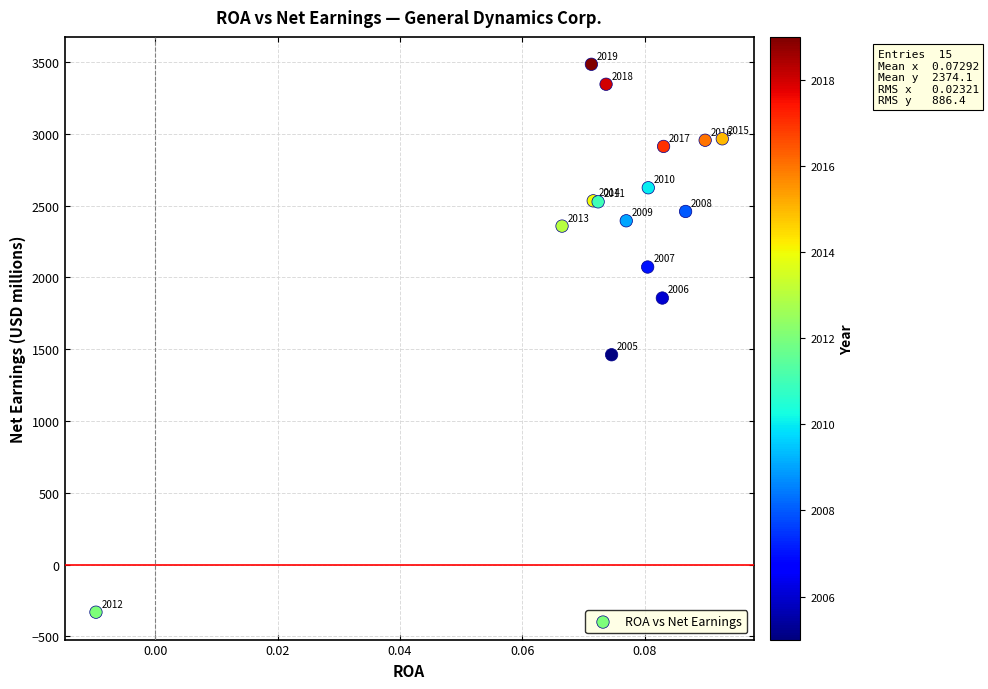

What Y value in the scatter plot is closest to 1576?

1461